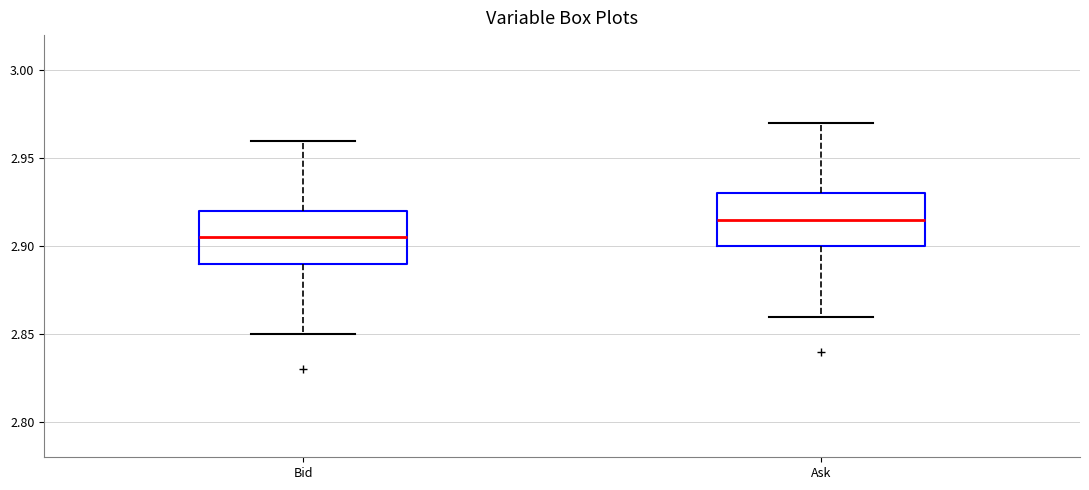

Where does the lower whisker of the box for Bid end on the y-axis? The values are not printed on the chart, so give them approximately, as read against the axis.

2.850